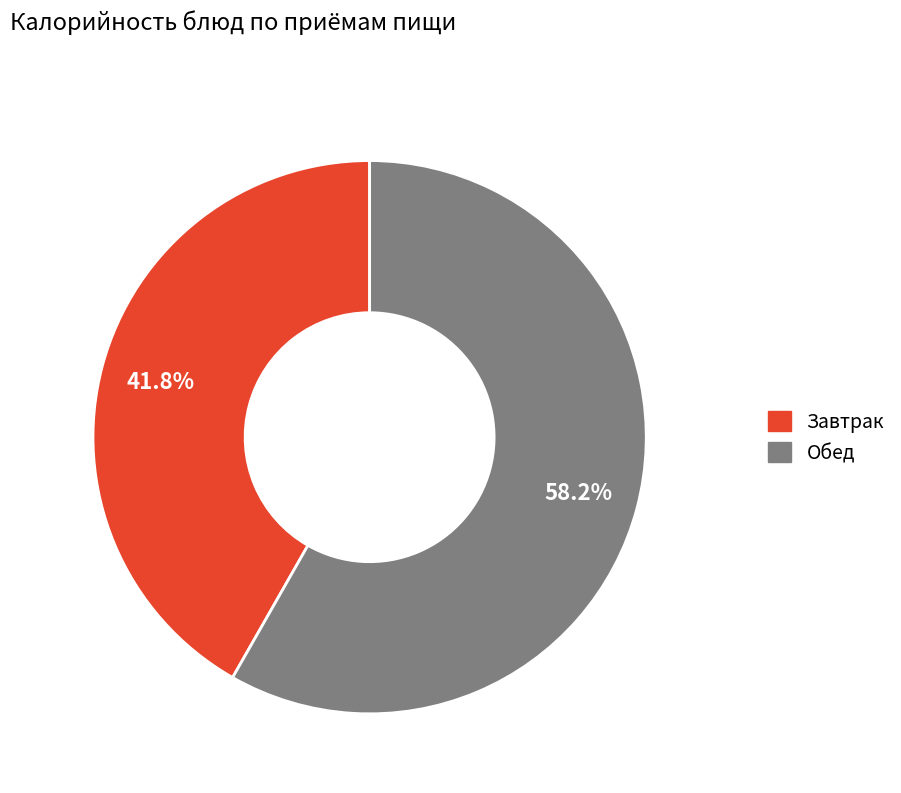

Is there a majority slice in this chart?

Yes